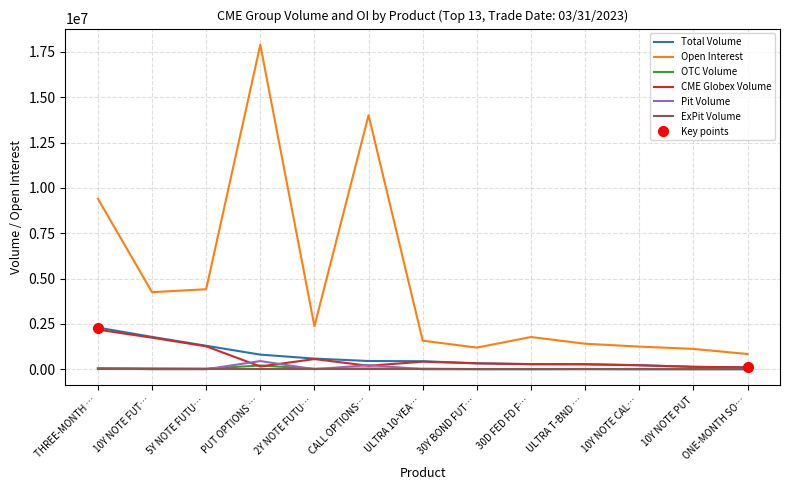

True or false: OTC Volume and Open Interest intersect in this chart.

False